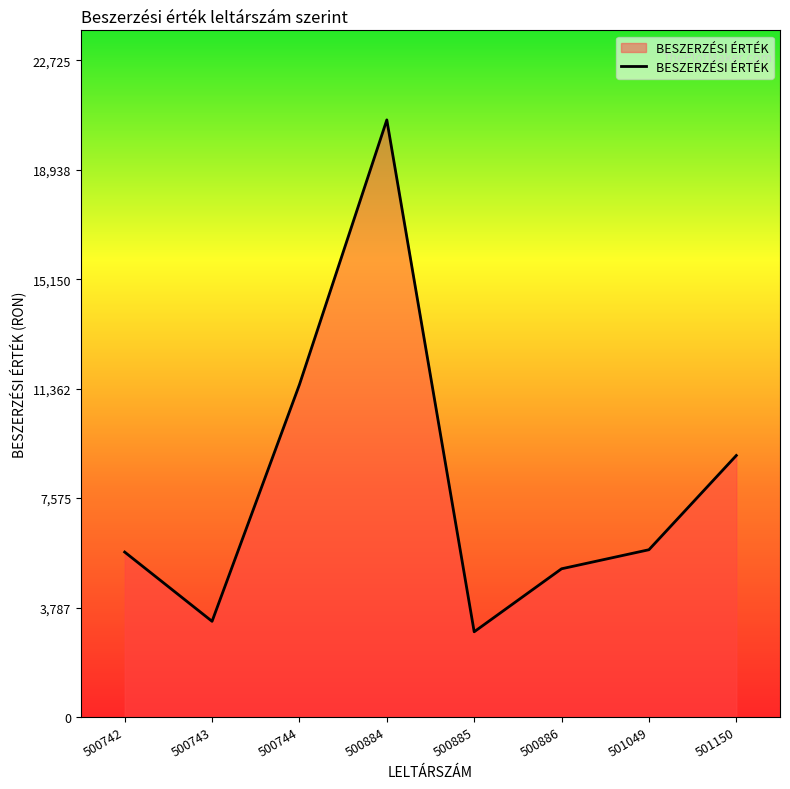

Read the value at 500886.

5130.0